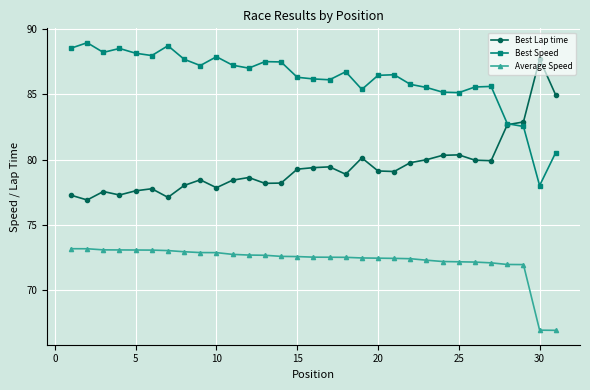

What is the lowest value of the Best Speed series?

78.0